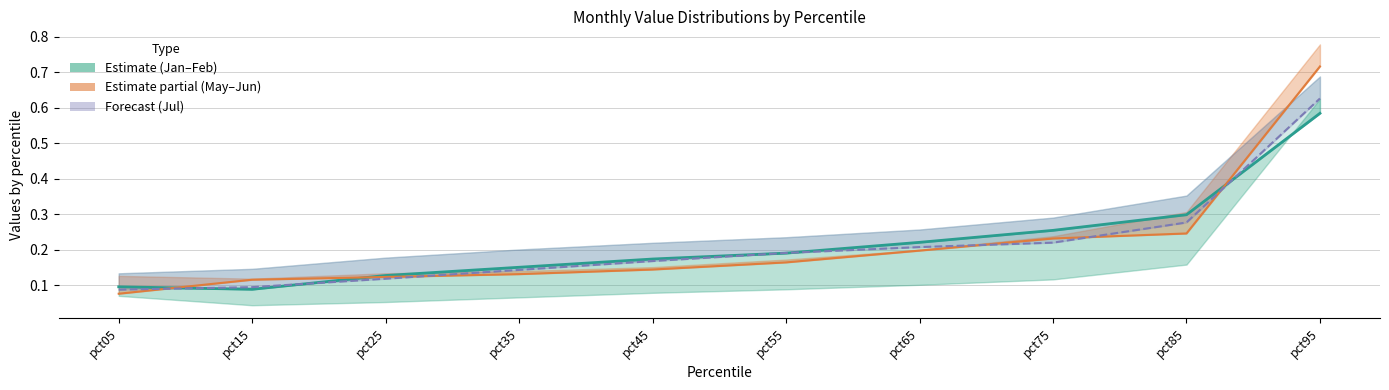

At which category does the chart reach its minimum across all series?

pct05